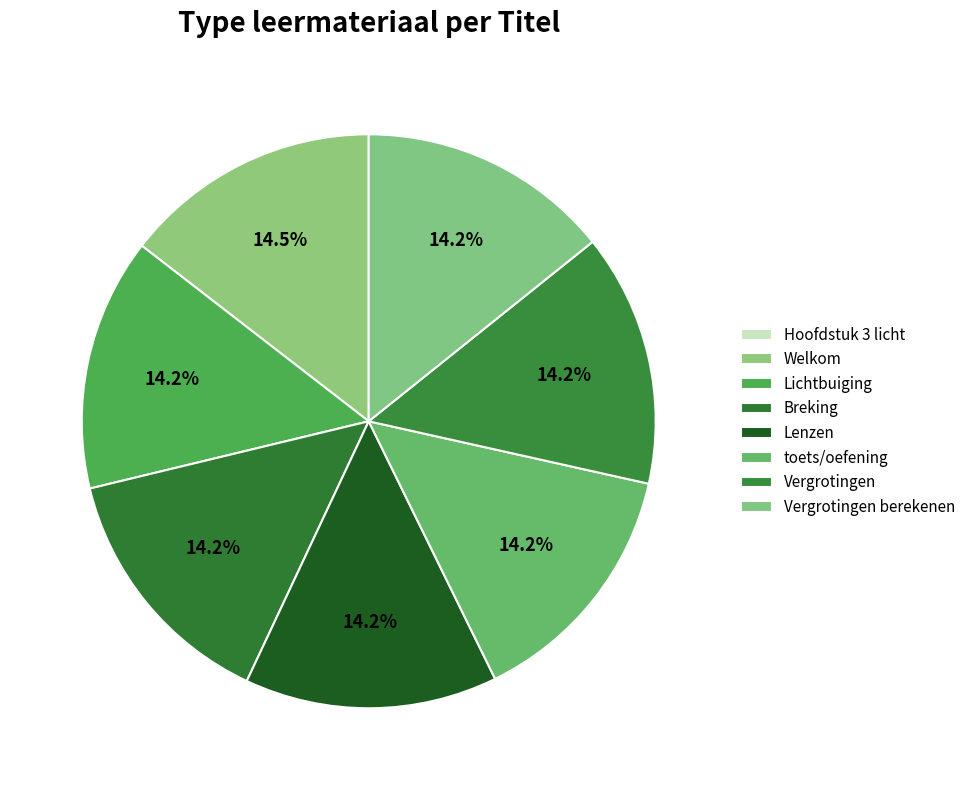

Which has a higher value, Breking or Welkom?

Welkom